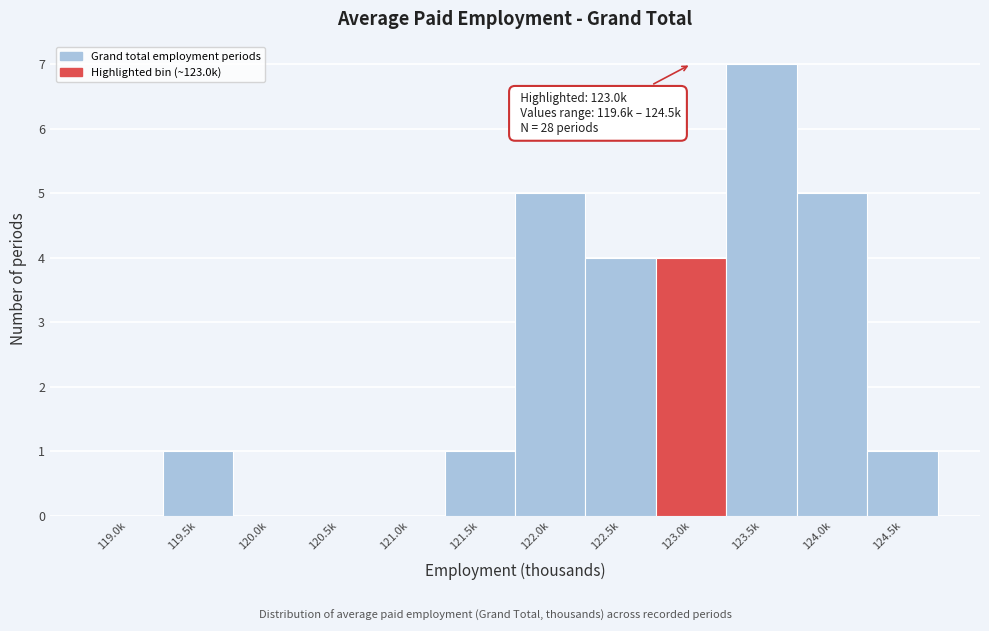

Reading left to right, extract all data points from this chart.

119.0k=0	119.5k=1	120.0k=0	120.5k=0	121.0k=0	121.5k=1	122.0k=5	122.5k=4	123.0k=4	123.5k=7	124.0k=5	124.5k=1